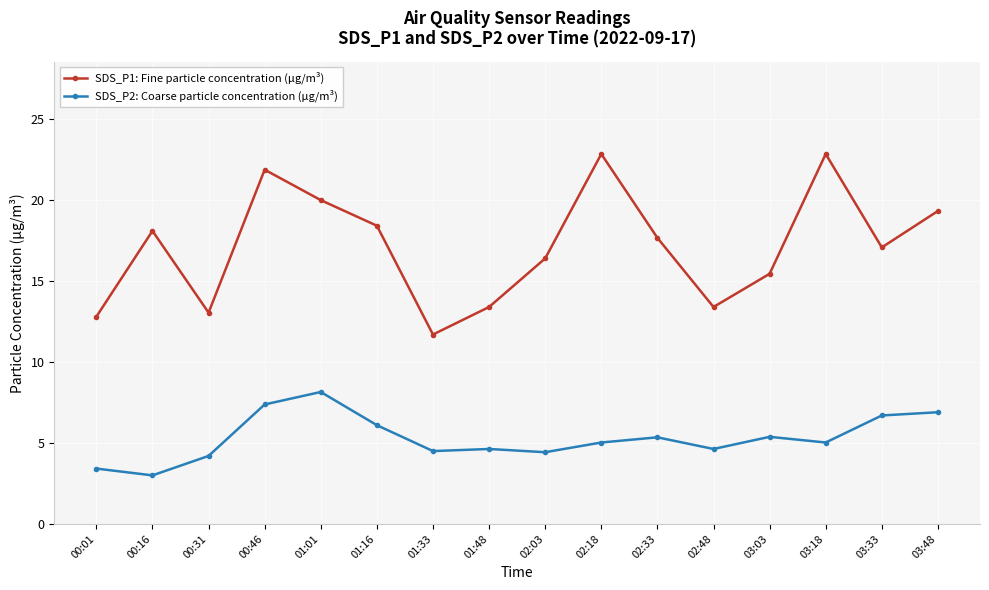

Which label corresponds to the smallest value in the chart?

00:16